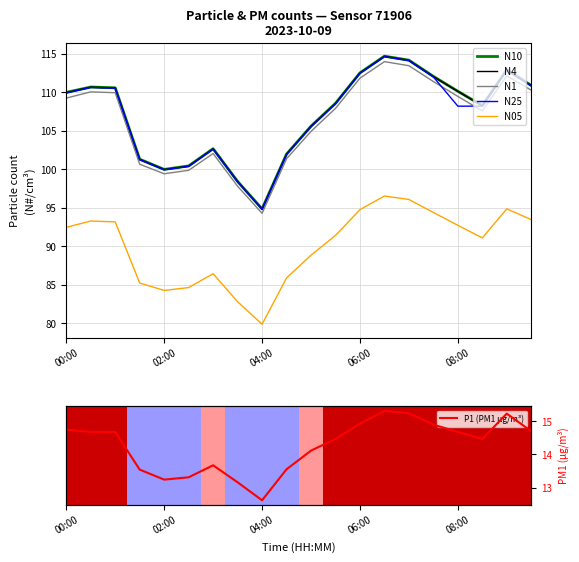

Which series has the widest spread of values?

N4